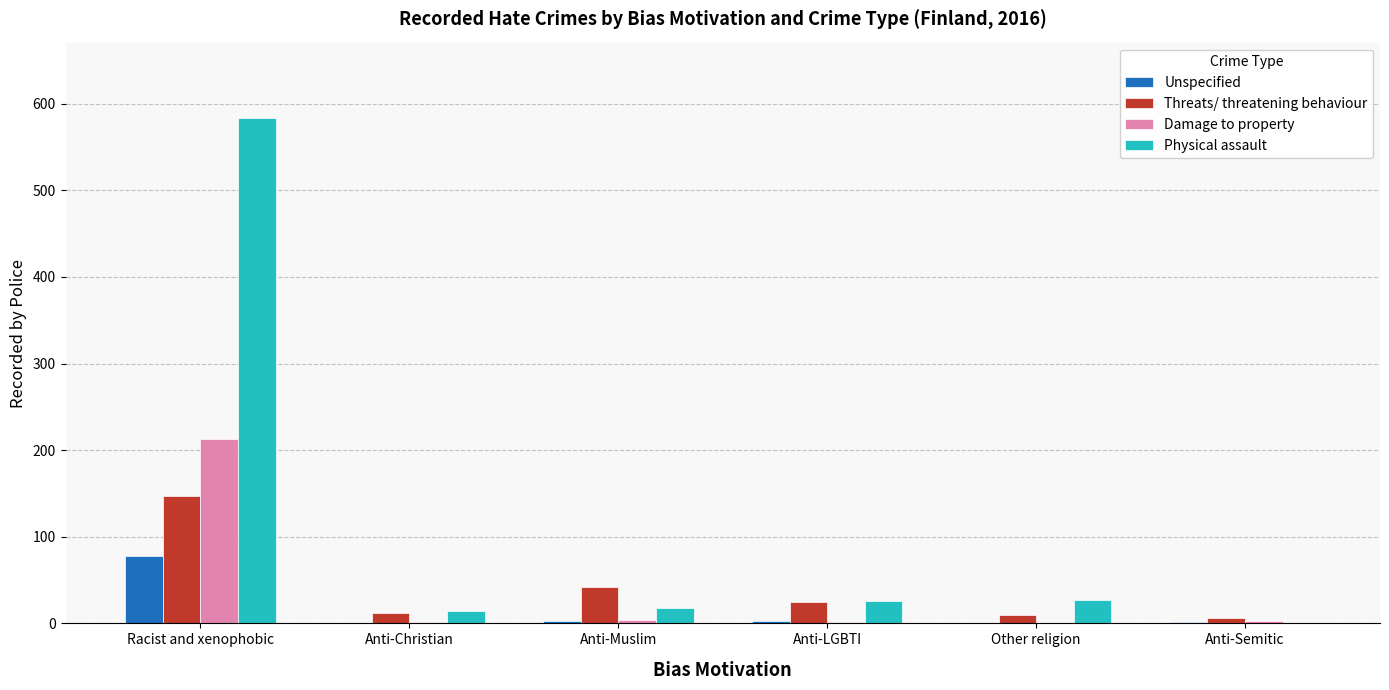

What is the spread (max minus min) of values at Anti-Muslim?

39